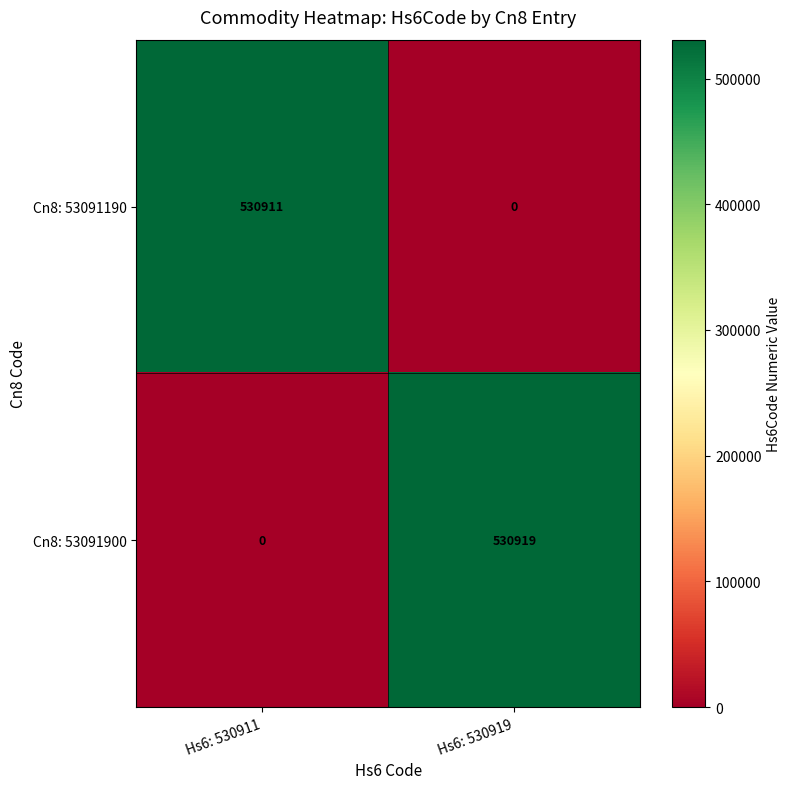

The value of Cn8: 53091190 at Hs6: 530919 is 177293. True or false?

False